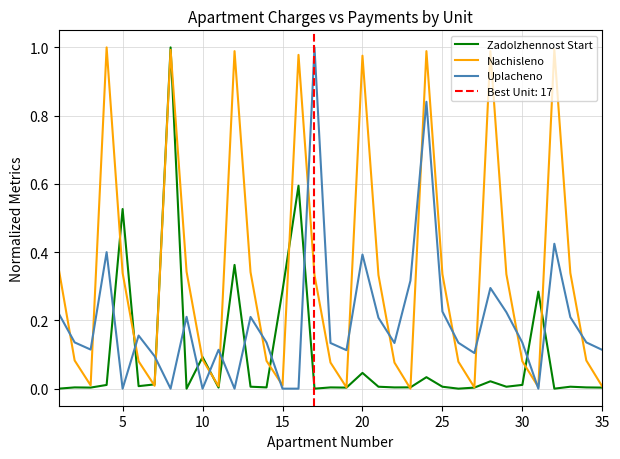

How many values in Nachisleno are above zero?

34